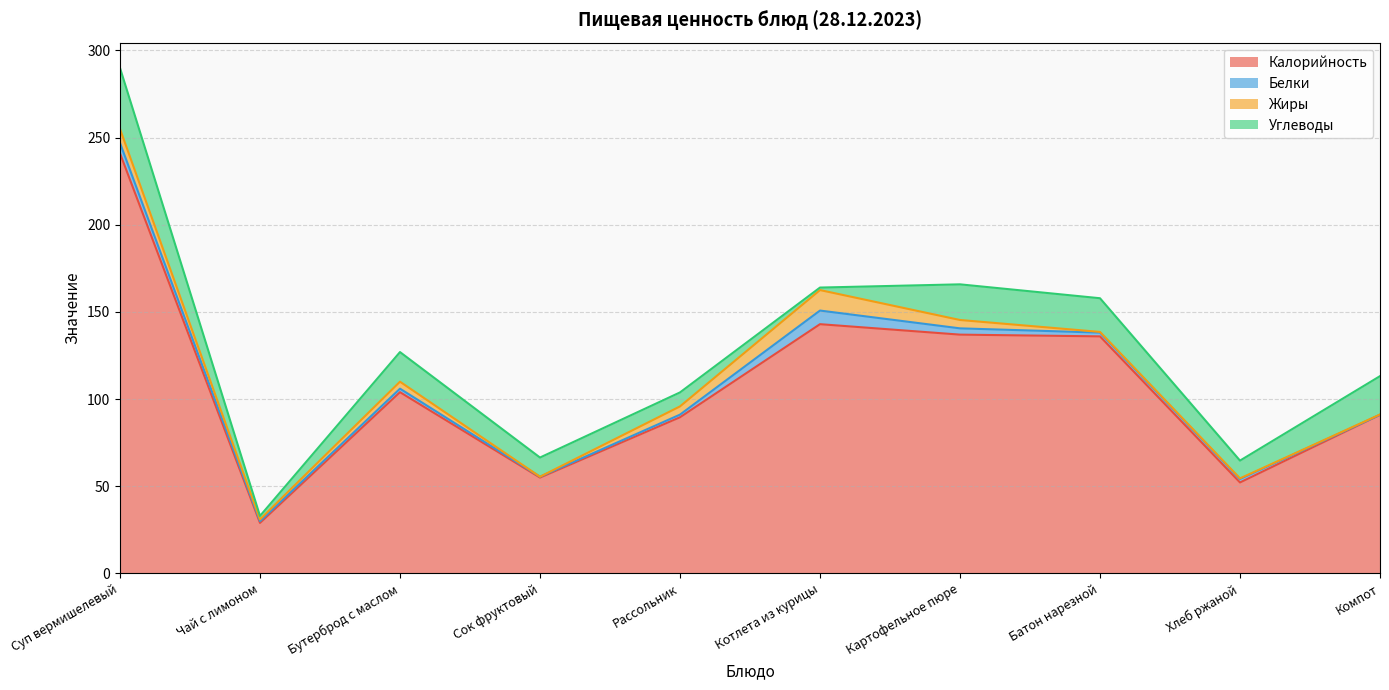

How many values in the Углеводы series are below 17?

5